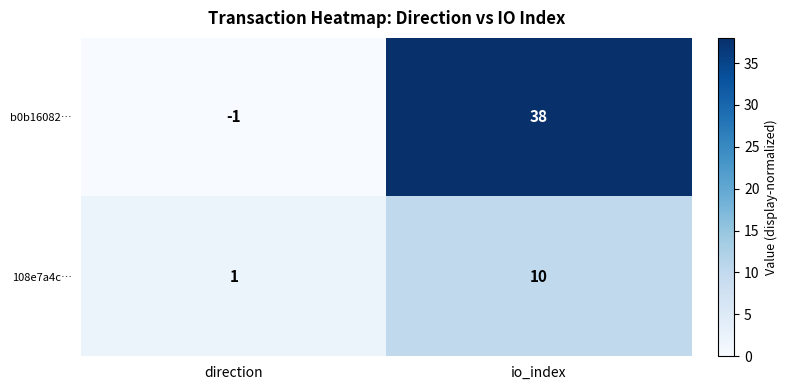

What is the maximum value shown in the chart?

38